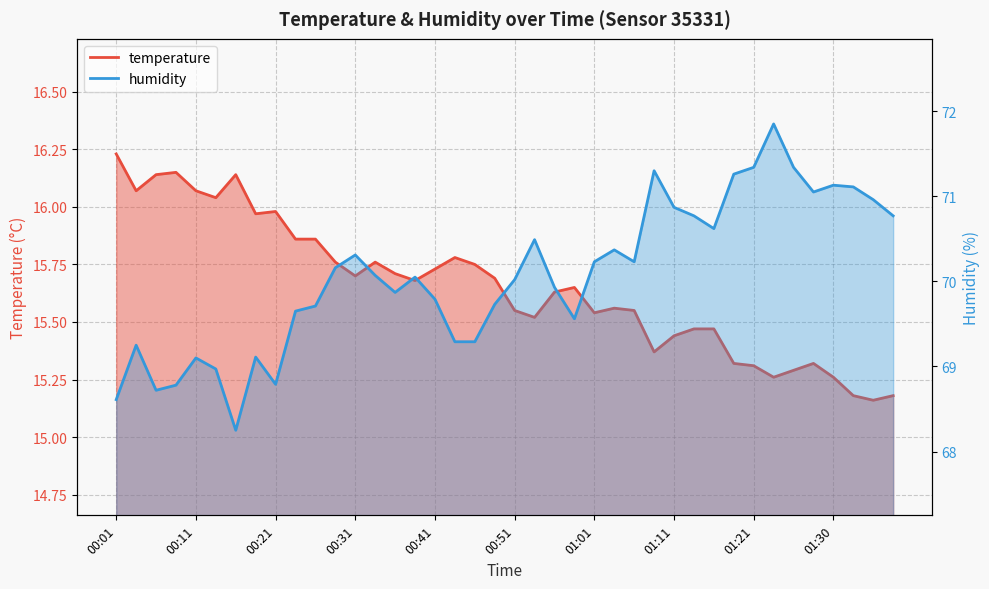

What is the average value of the humidity series?

70.1